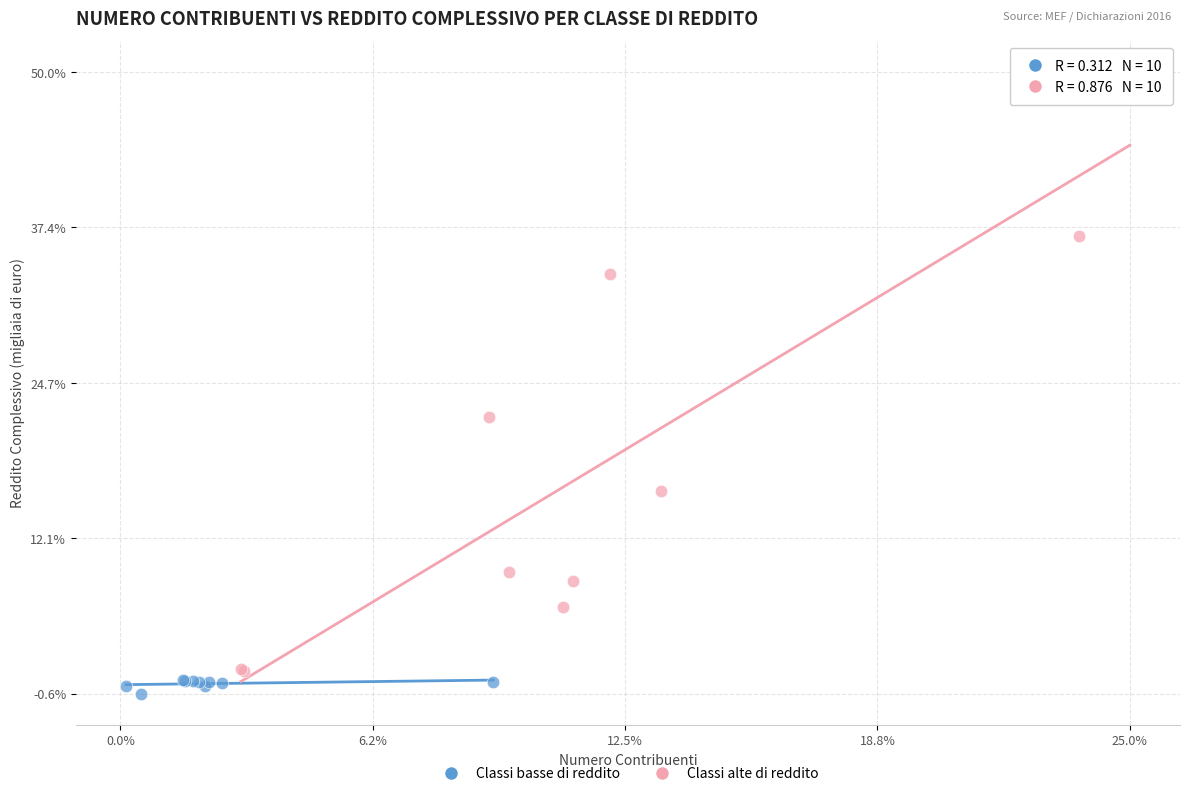

What are all the series names shown in the legend?

Classi basse di reddito, Classi alte di reddito